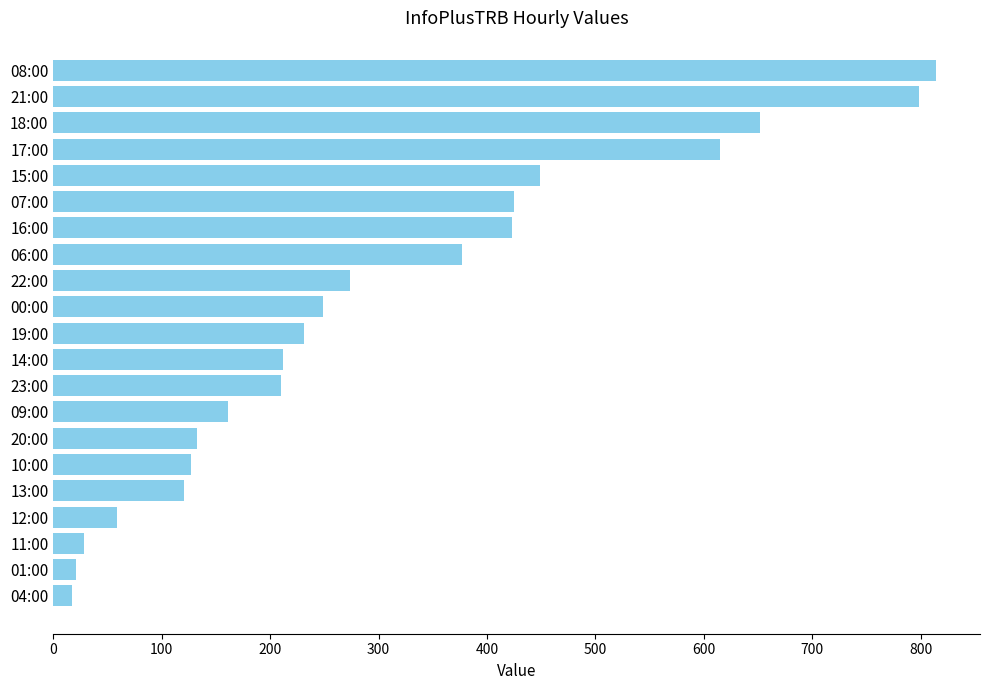

What is the sum of all values?

6396